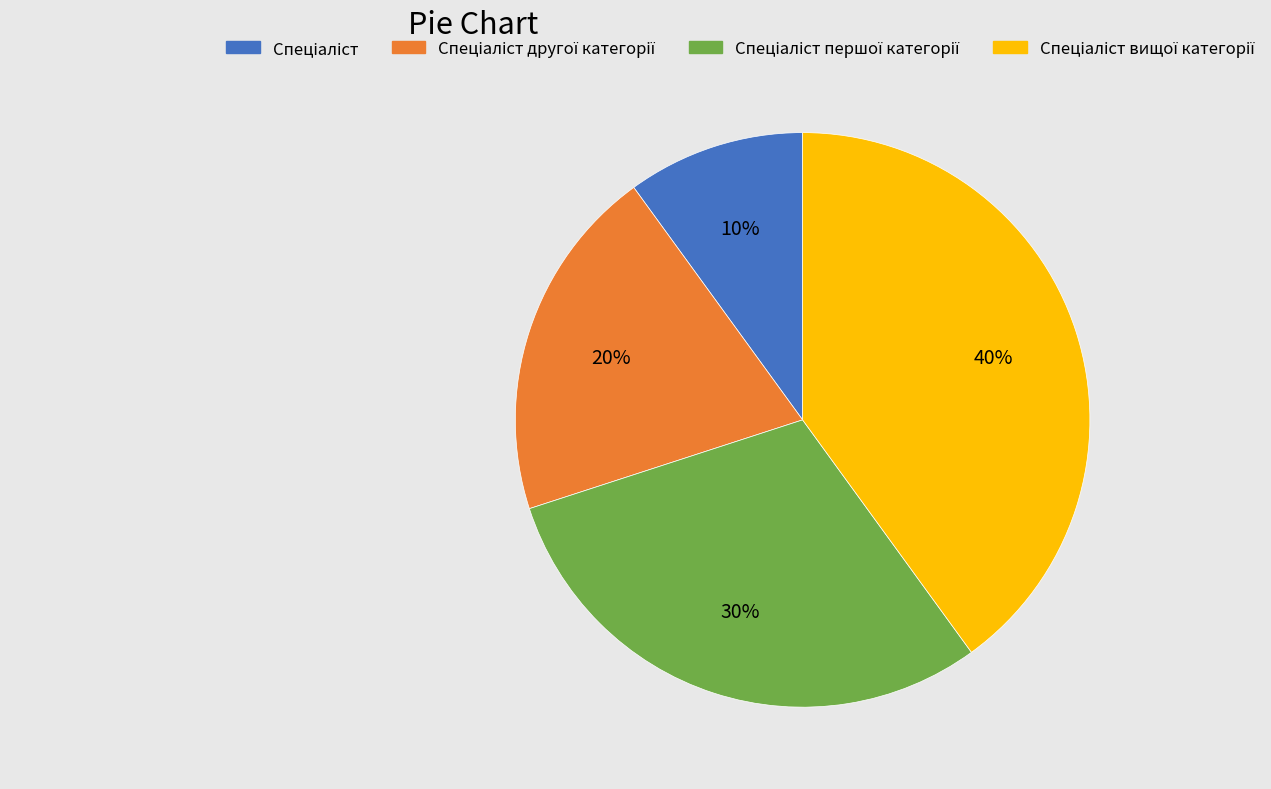

How many segments does this pie chart have?

4